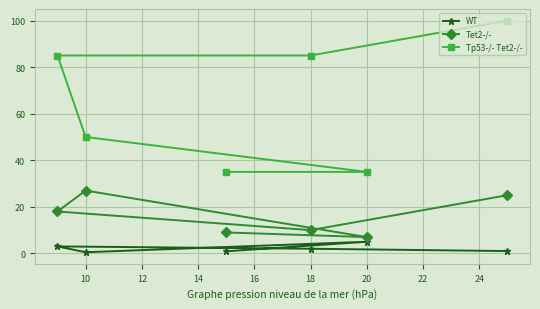

At which label is Tp53-/- Tet2-/- closest to 67?

10